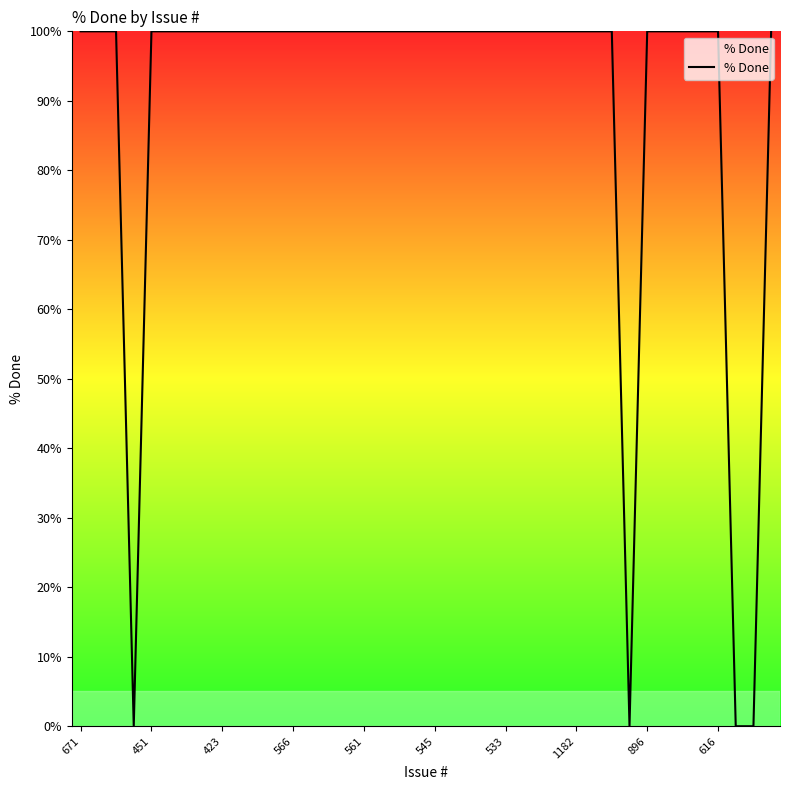

How many categories are shown in the chart?

40